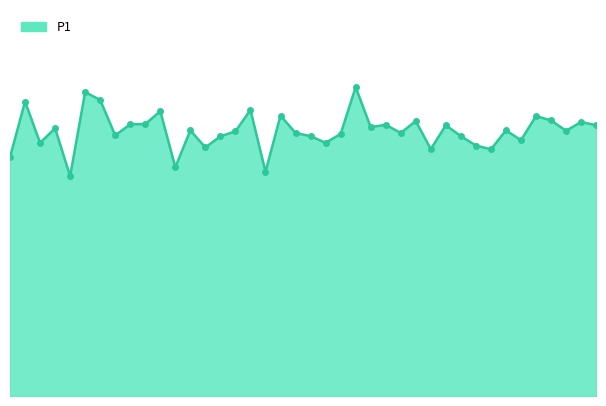

How many lines are shown in the chart?

1